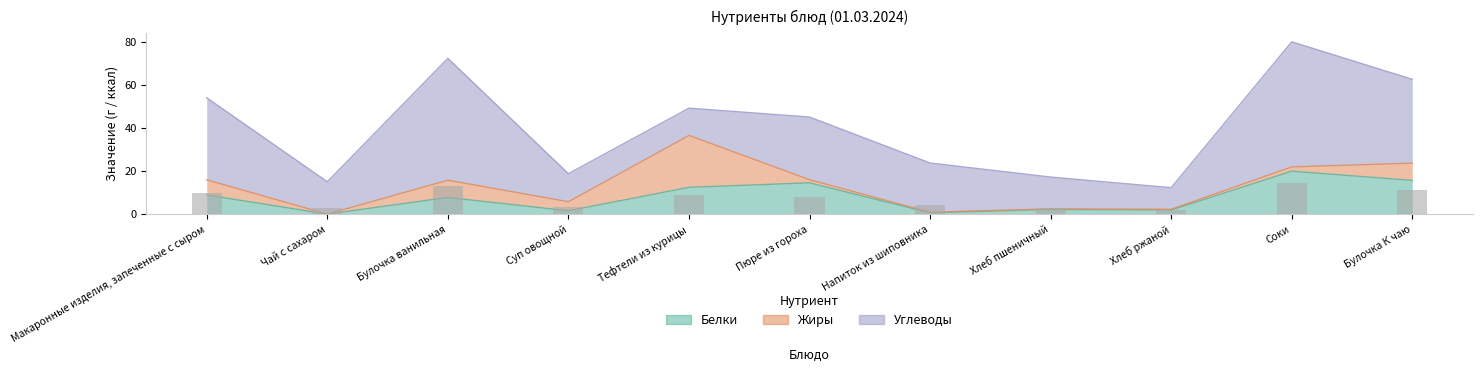

At which label does Углеводы first exceed 22?

Макаронные изделия, запеченные с сыром